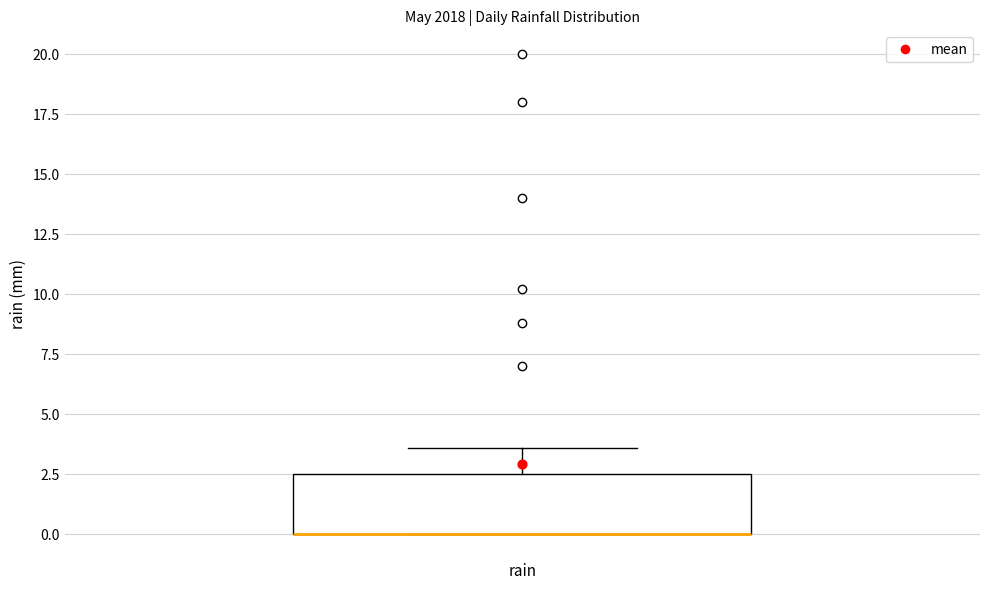

Where is the lower edge of the box for rain on the y-axis? The values are not printed on the chart, so give them approximately, as read against the axis.

0.0